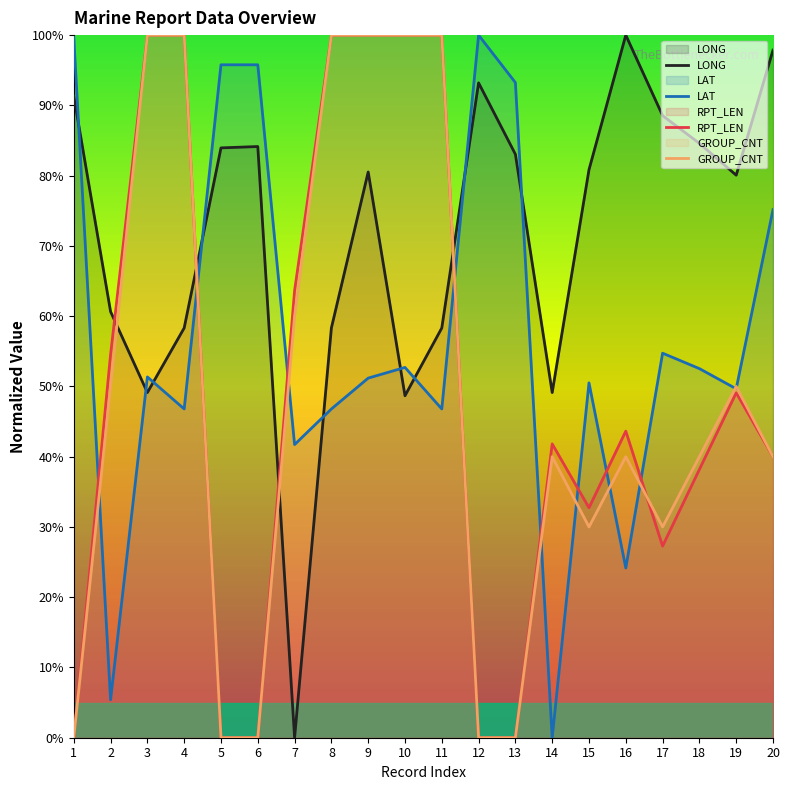

How many interior local valleys does the LONG series have?

5